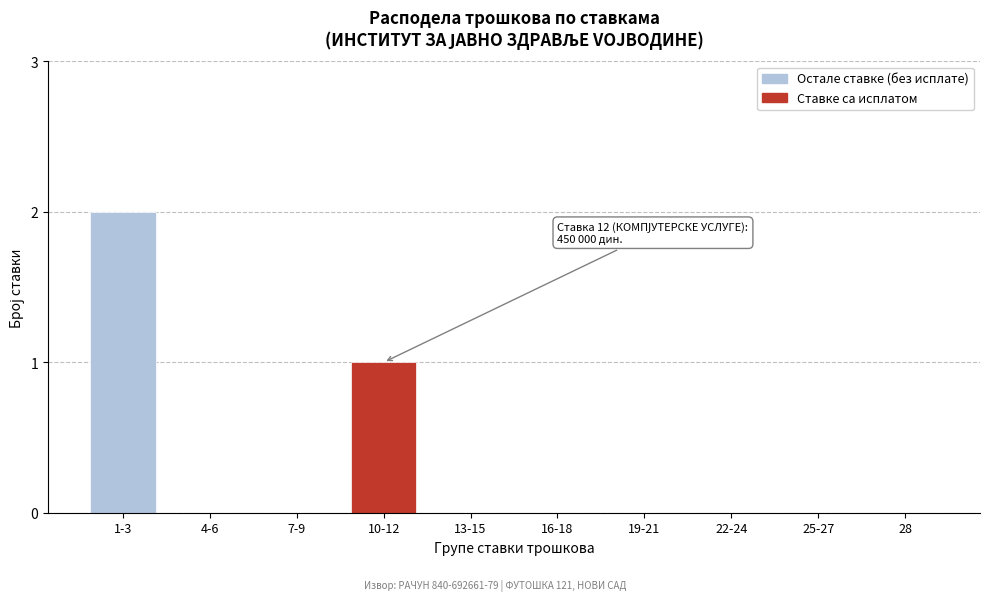

Reading left to right, transcribe all the data shown in this chart.

1-3=2	4-6=0	7-9=0	10-12=1	13-15=0	16-18=0	19-21=0	22-24=0	25-27=0	28=0